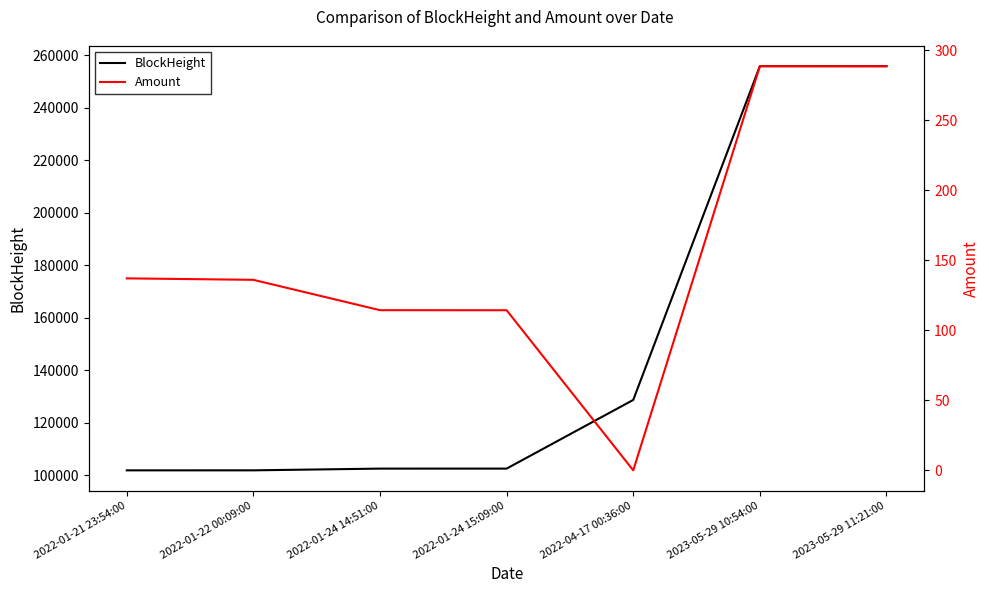

What is the total value across all series at 2022-01-22 00:09:00?

102048.1